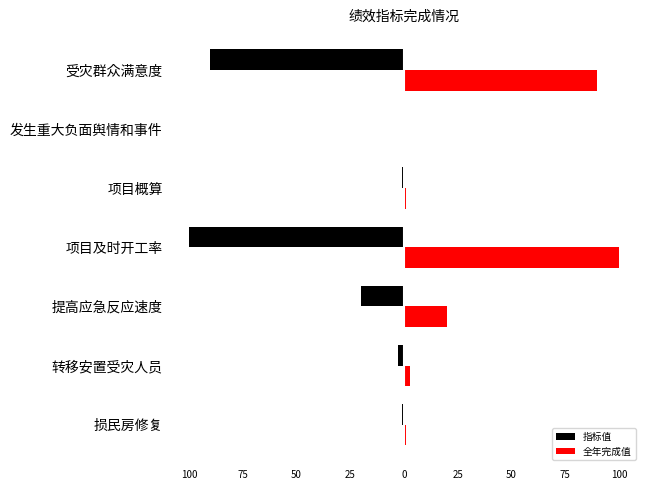

What are all the series names shown in the legend?

指标值, 全年完成值